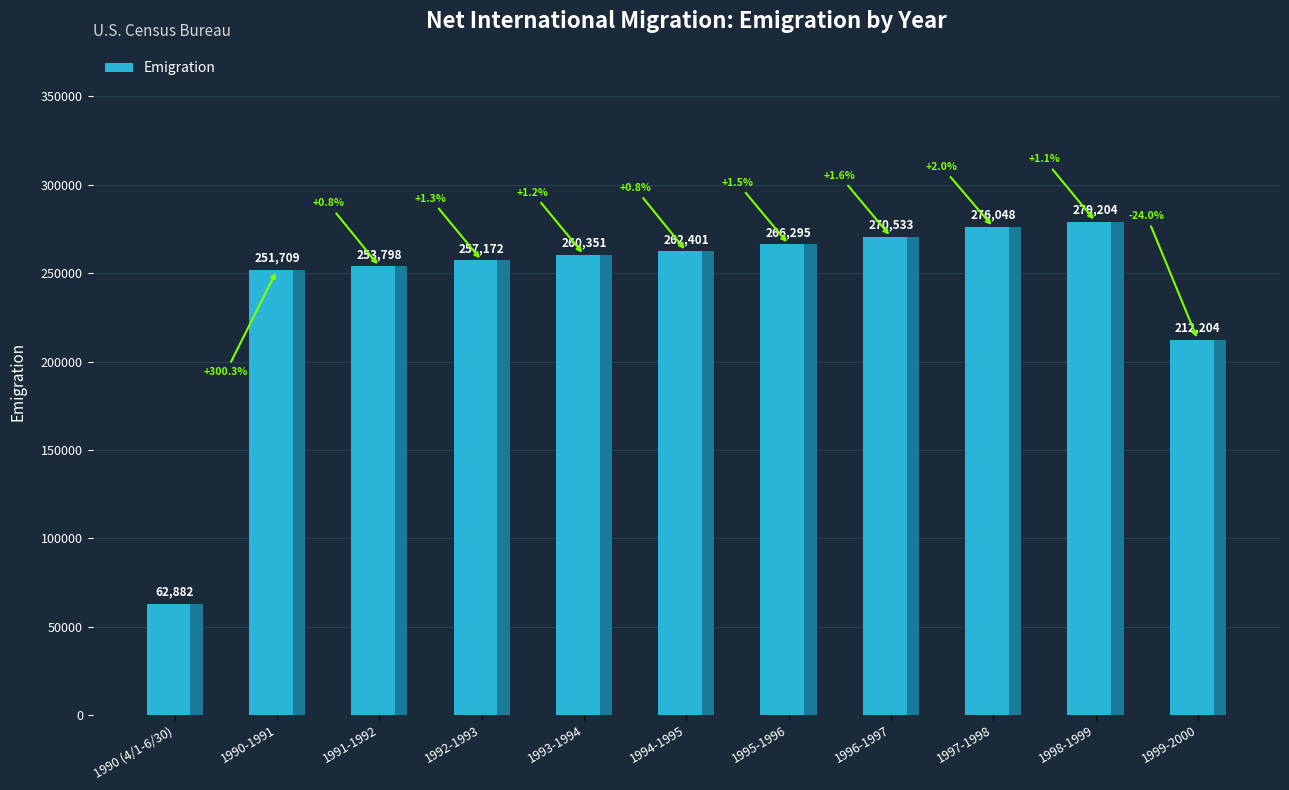

The chart shows a value of 134203 at 1994-1995. True or false?

False